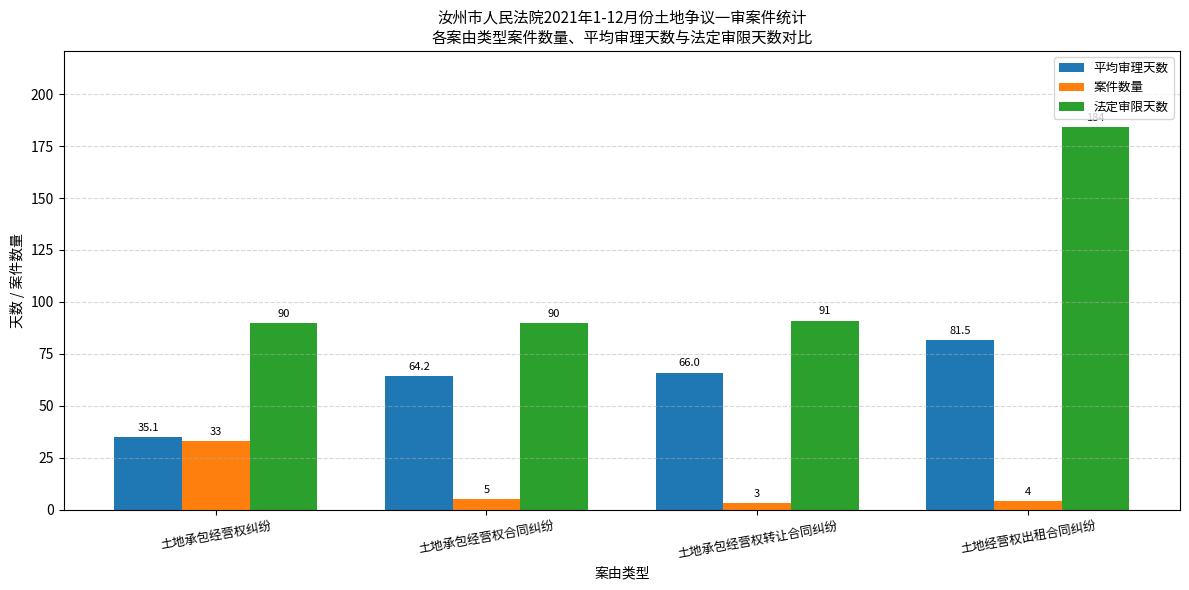

What is the lowest value of the 案件数量 series?

3.0